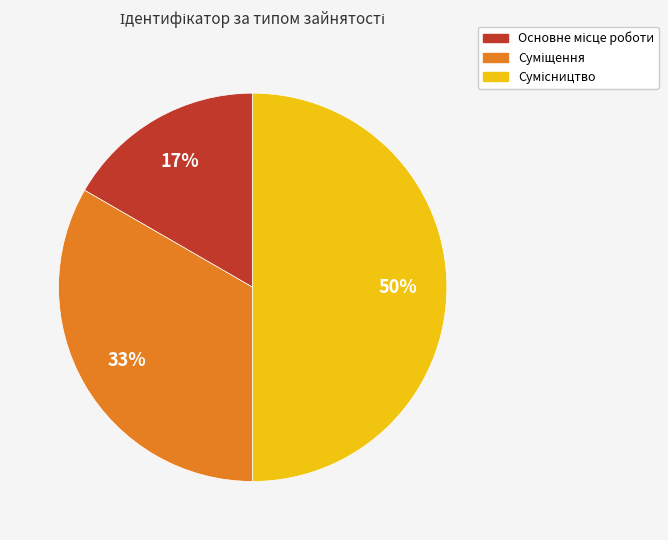

To the nearest percent, what is the average slice percentage?

33%